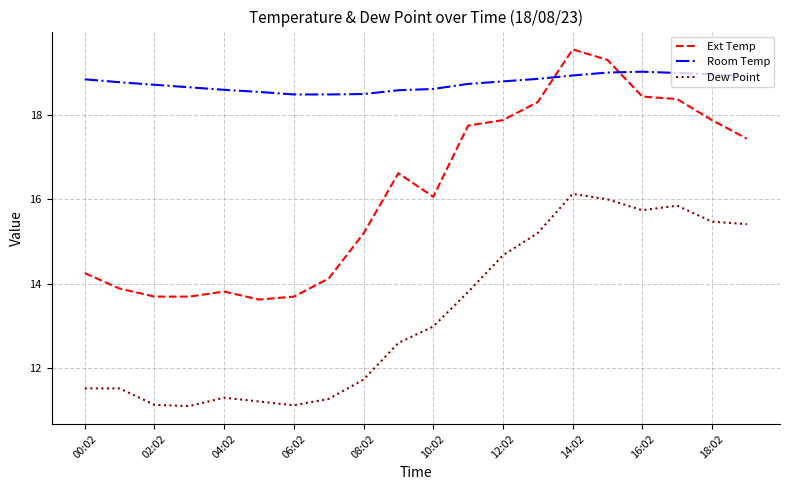

How many series are shown in this chart?

3